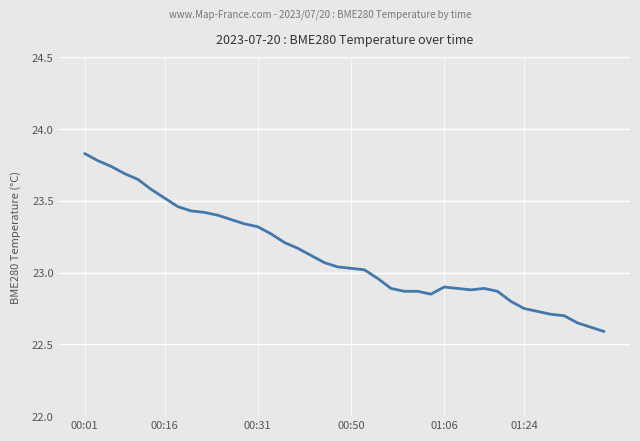

What is the sum of all values?

924.9